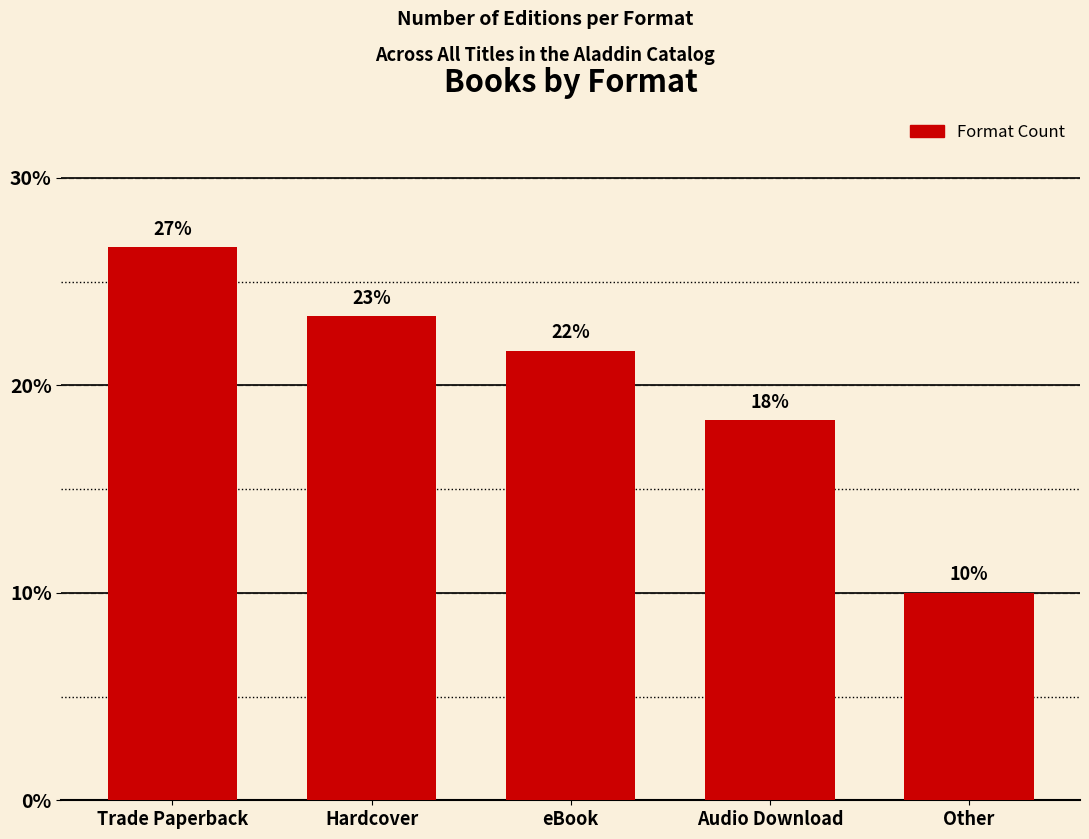

Are the bars horizontal?

No